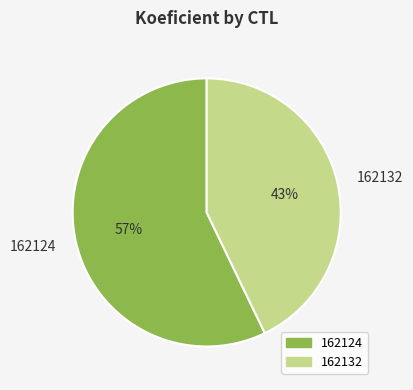

To the nearest percent, what is the difference between the 162132 and 162124 slice percentages?

14%